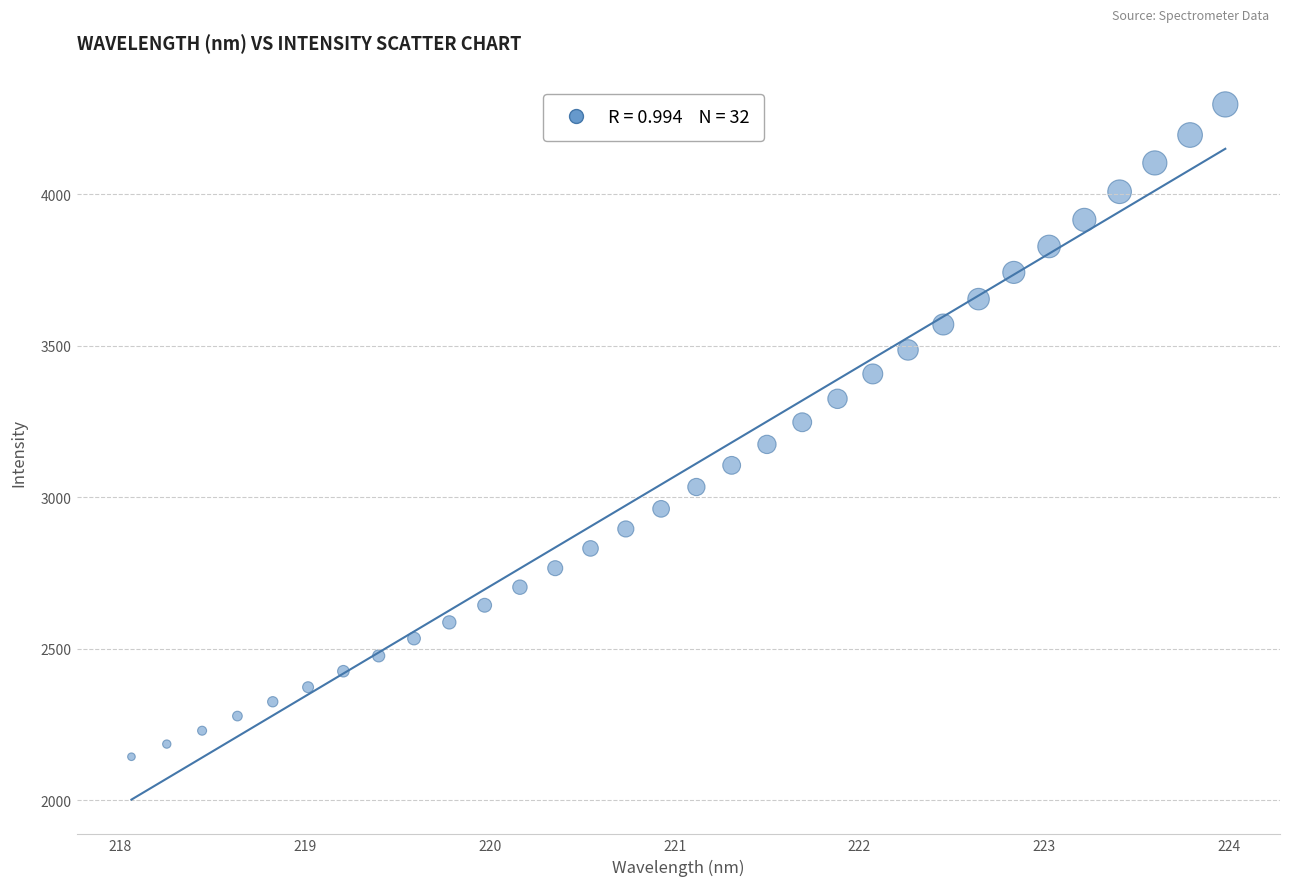

What is the range of Y values (max minus min)?

2152.2